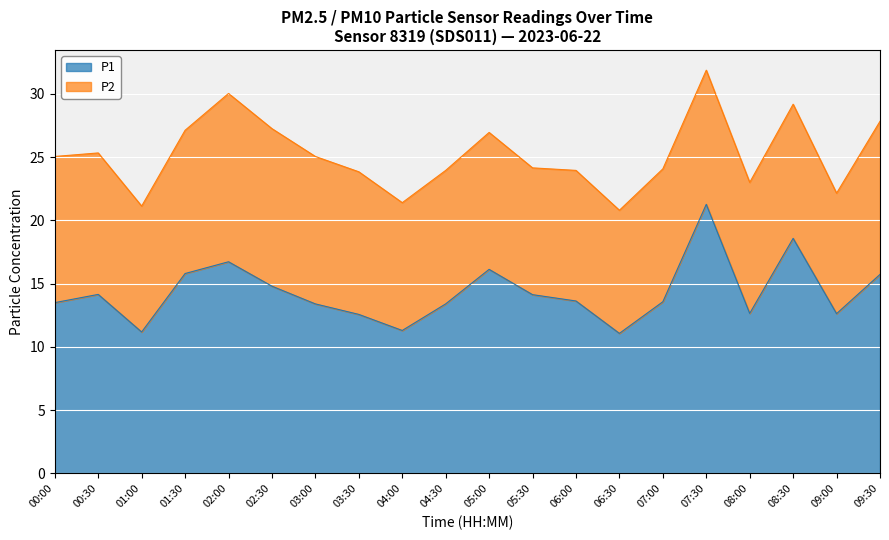

Where is the first local minimum?

01:00